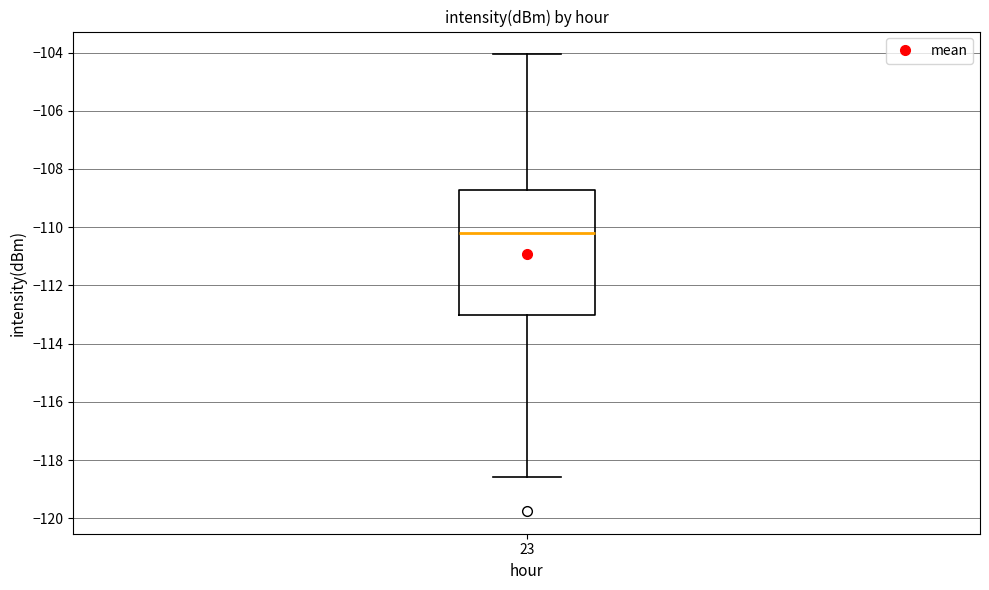

Where does the upper whisker of the box at x = 23 end on the y-axis? The values are not printed on the chart, so give them approximately, as read against the axis.

-104.0